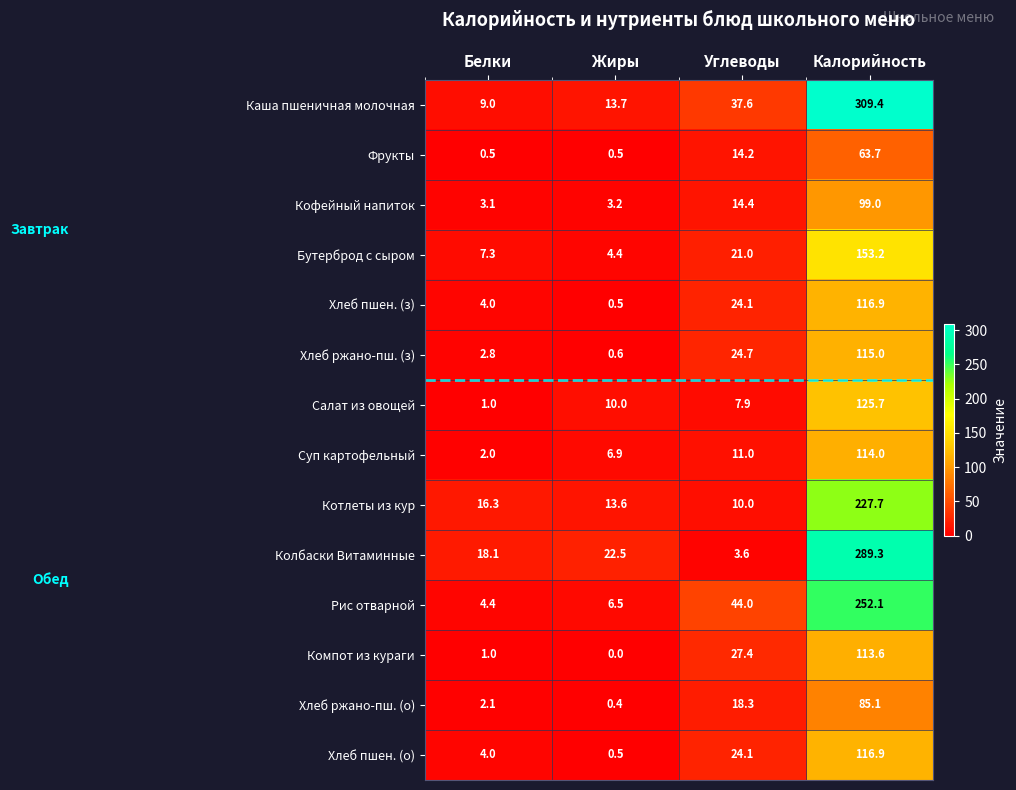

Which series has the largest range (max minus min)?

Каша пшеничная молочная